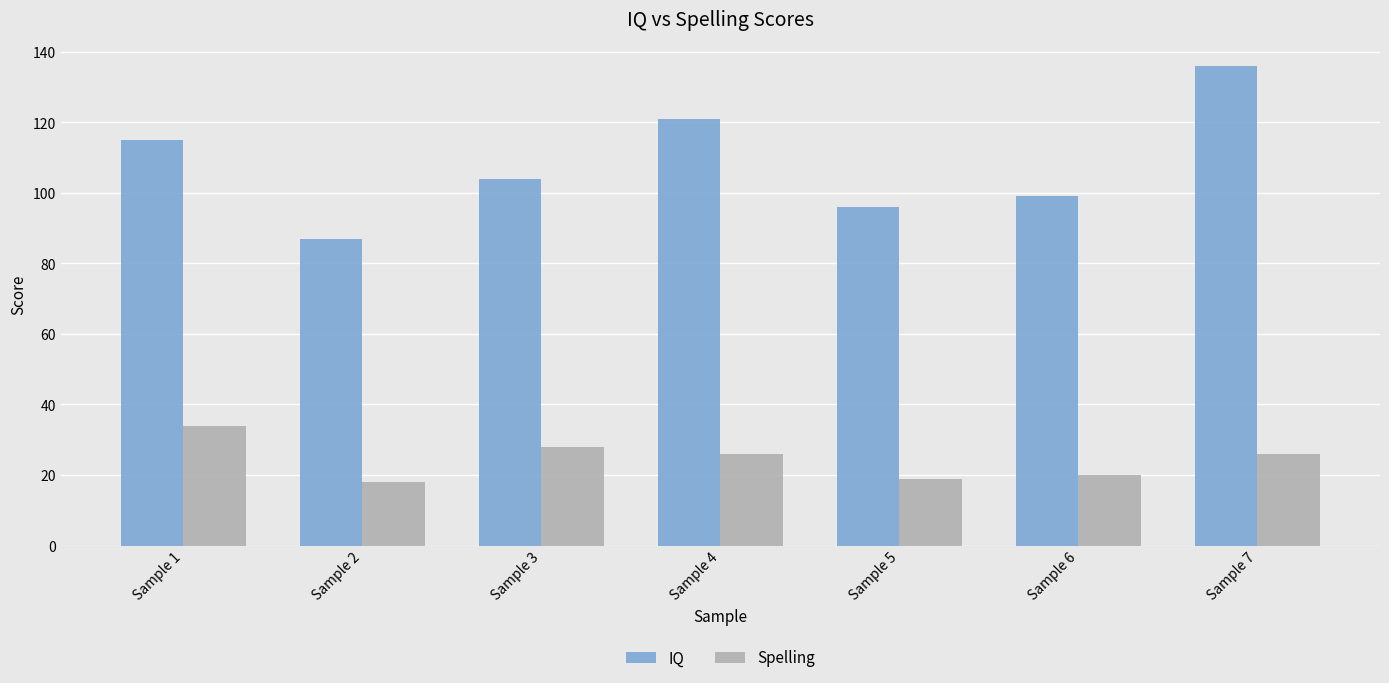

What is the average value of the IQ series?

108